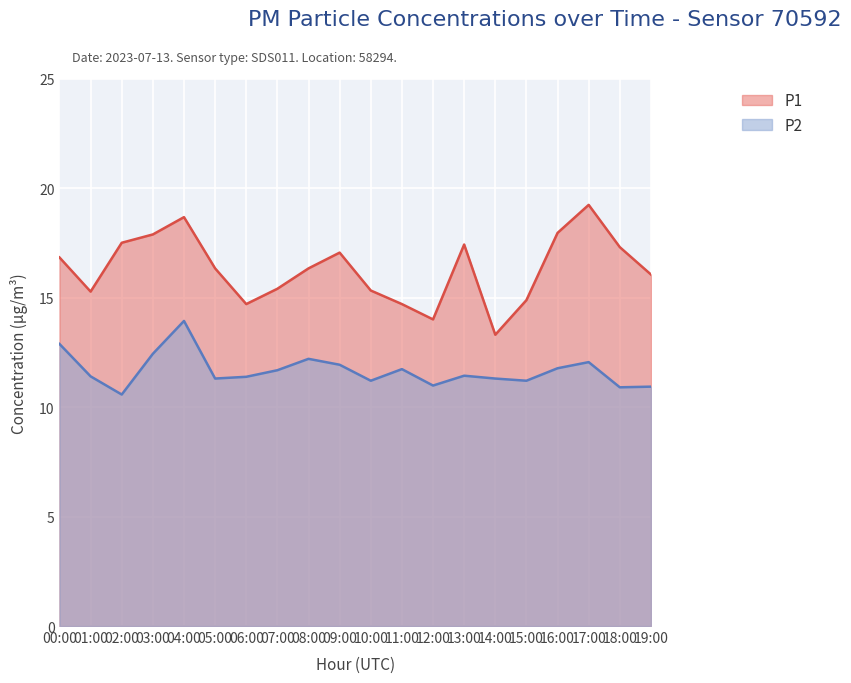

What is the sum of the P1 values at 12:00 and 13:00?

31.4